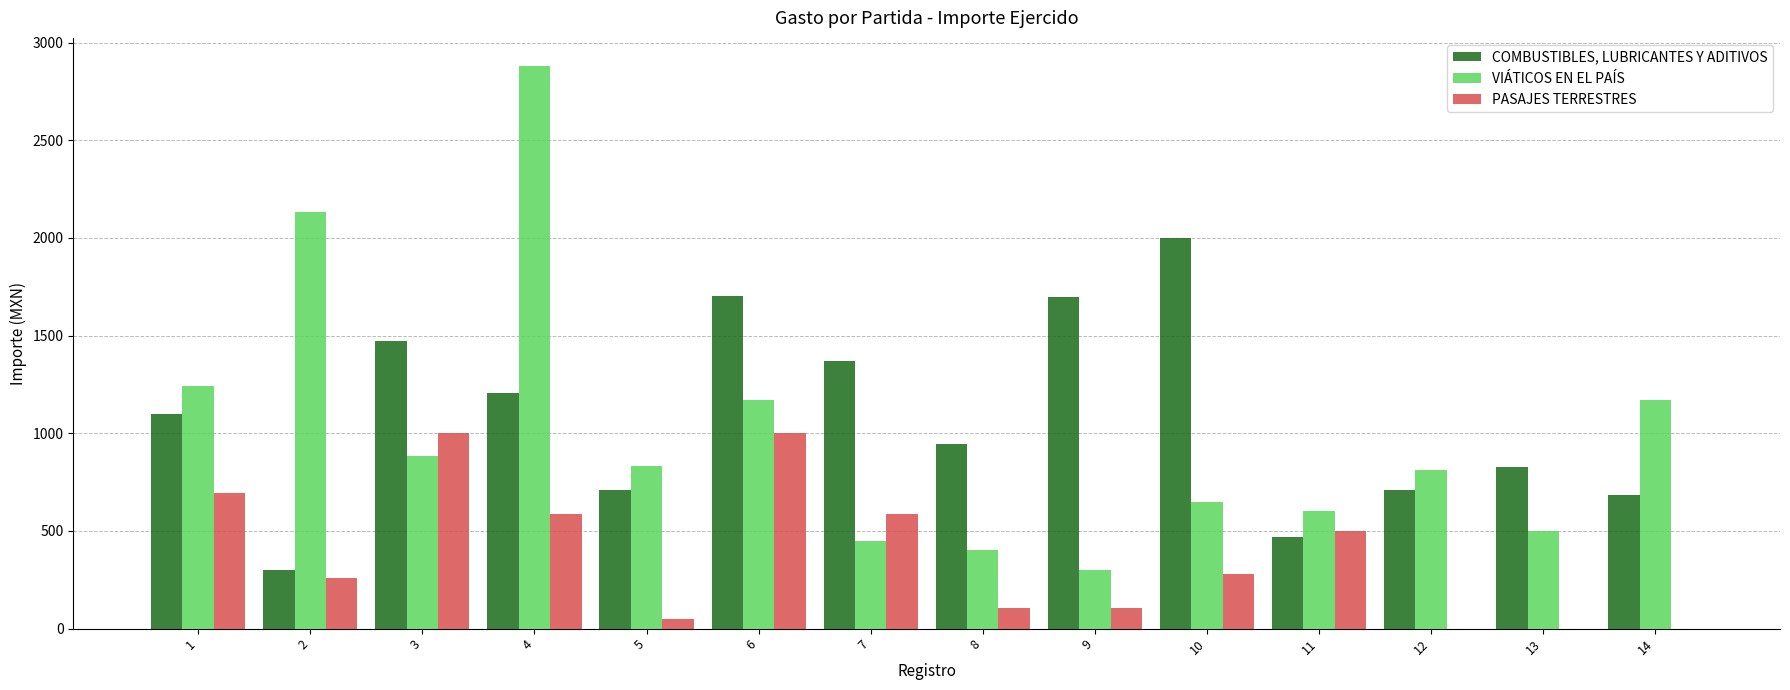

What is the difference between the COMBUSTIBLES, LUBRICANTES Y ADITIVOS values at 9 and 8?

754.0